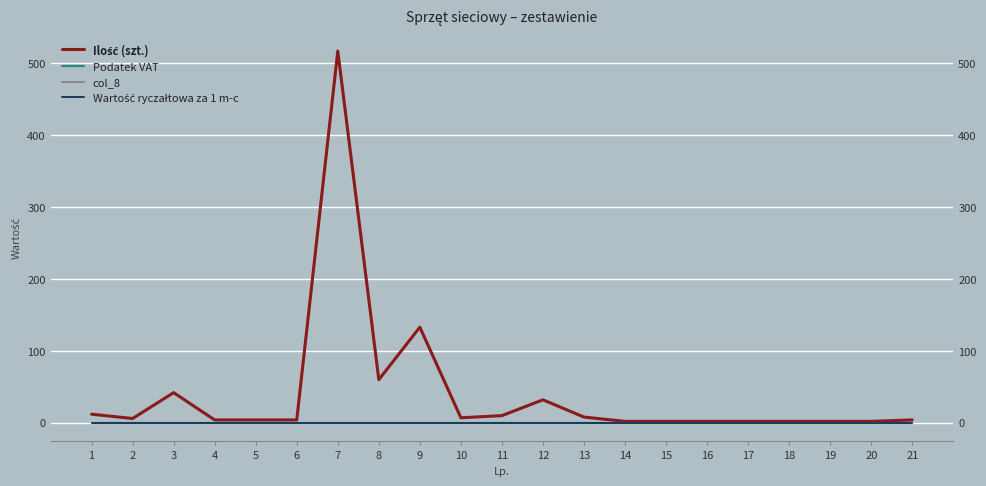

At which category is the sum across all series the highest?

7